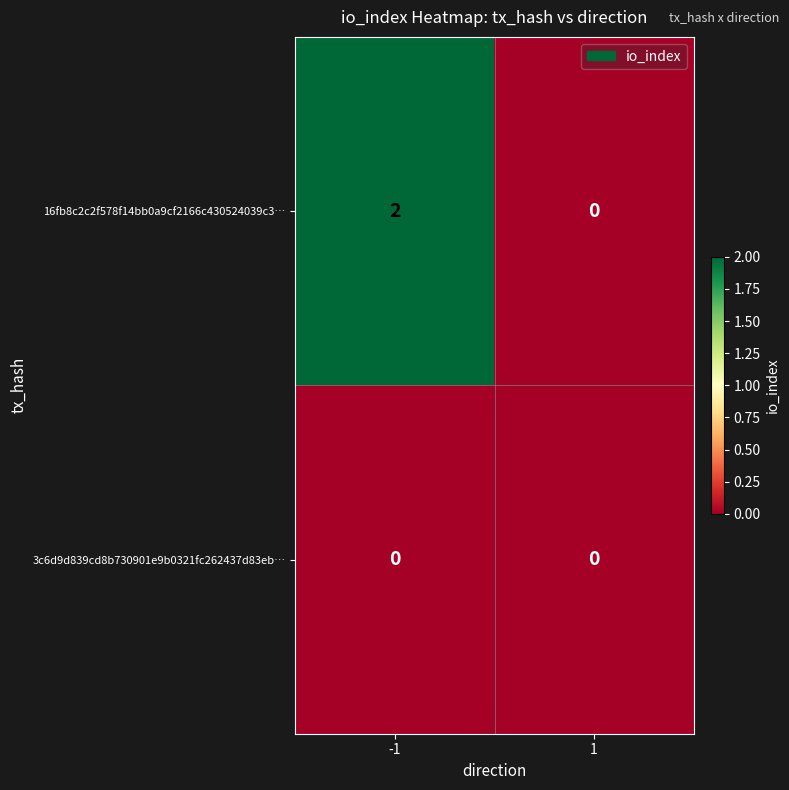

Between -1 and 1, which series saw the biggest shift?

16fb8c2c2f578f14bb0a9cf2166c430524039c3…